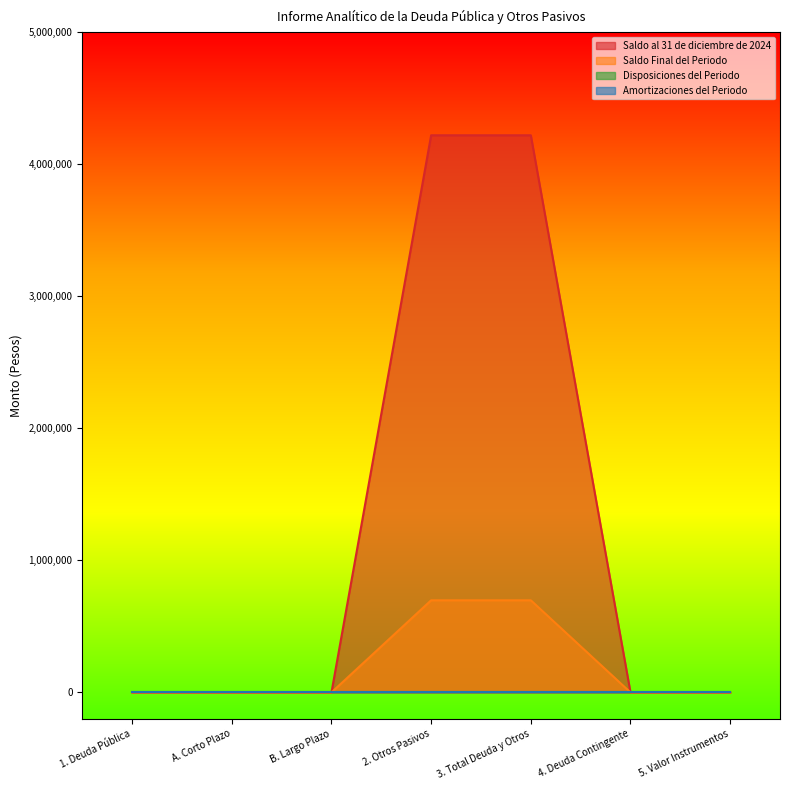

Which series changed the most between A. Corto Plazo and 5. Valor Instrumentos?

Saldo al 31 de diciembre de 2024